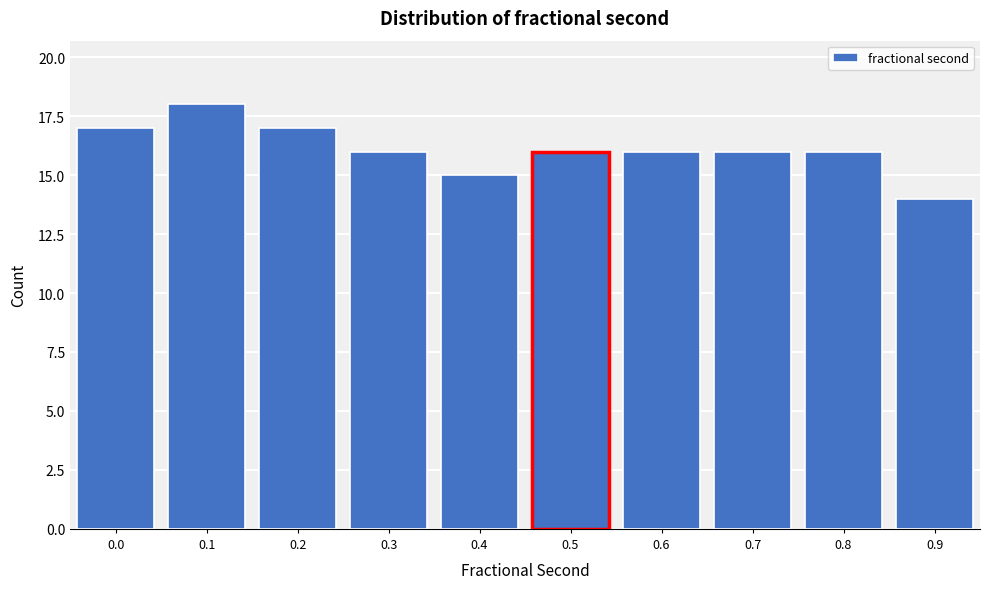

Reading right to left, transcribe all the data shown in this chart.

0.9=14	0.8=16	0.7=16	0.6=16	0.5=16	0.4=15	0.3=16	0.2=17	0.1=18	0.0=17